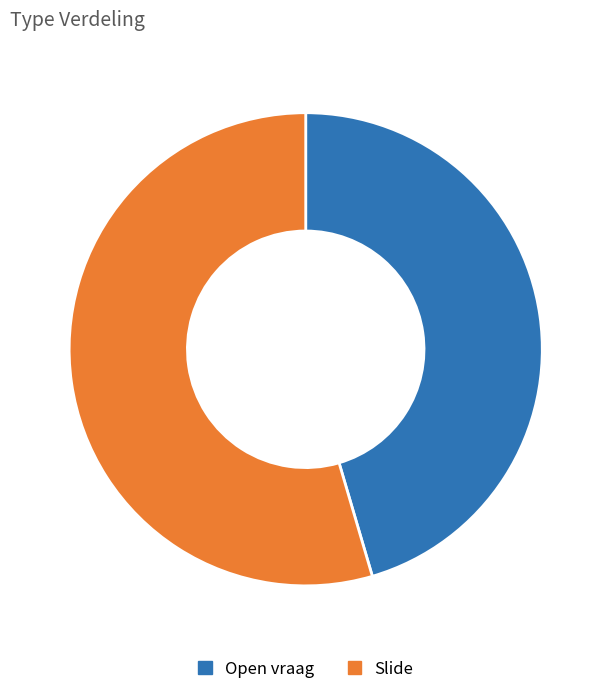

Approximately how many times larger is the value at Open vraag compared to Slide?

0.8